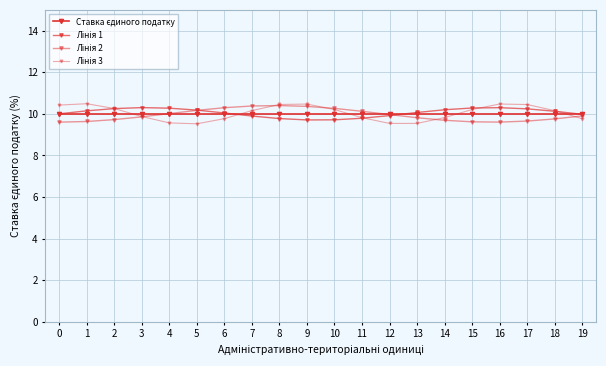

Count the number of data series in this chart.

4